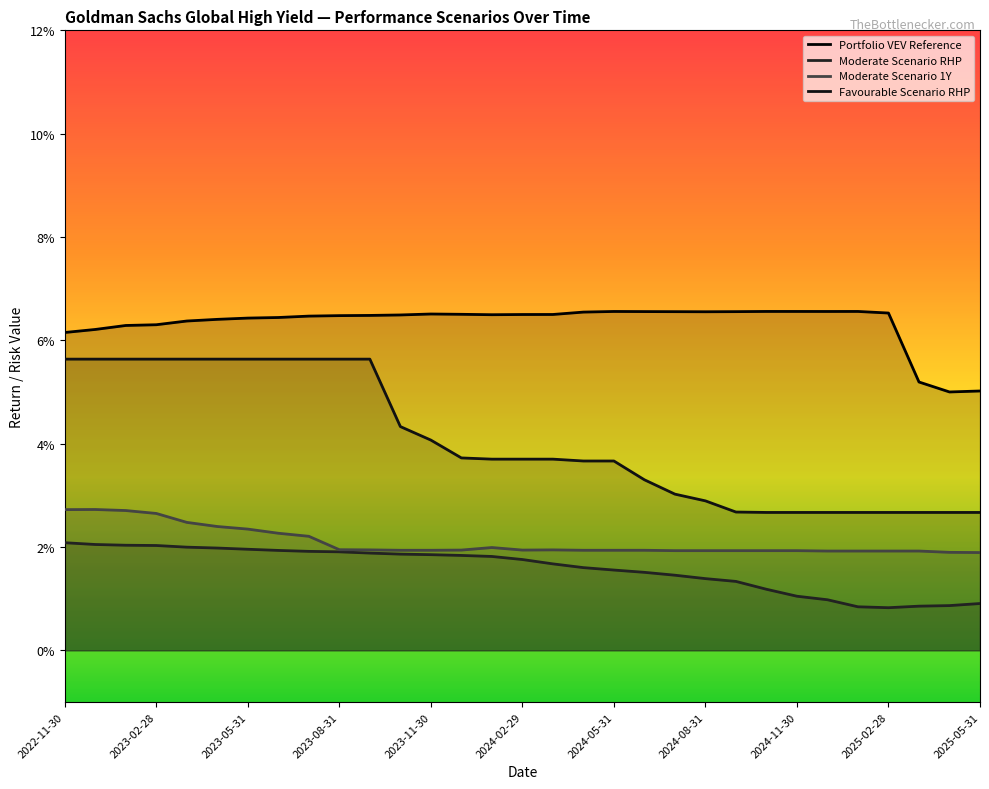

What is the average value of the Portfolio VEV Reference series?

0.1